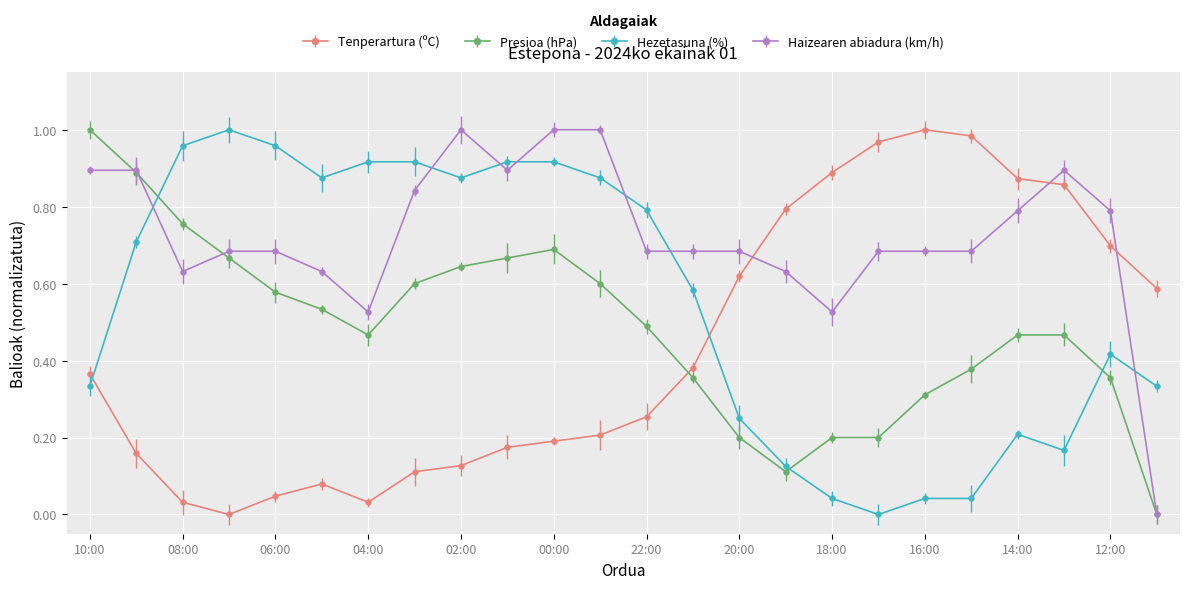

After their last crossing, which series has the higher values: Tenperartura (ºC) or Haizearen abiadura (km/h)?

Tenperartura (ºC)